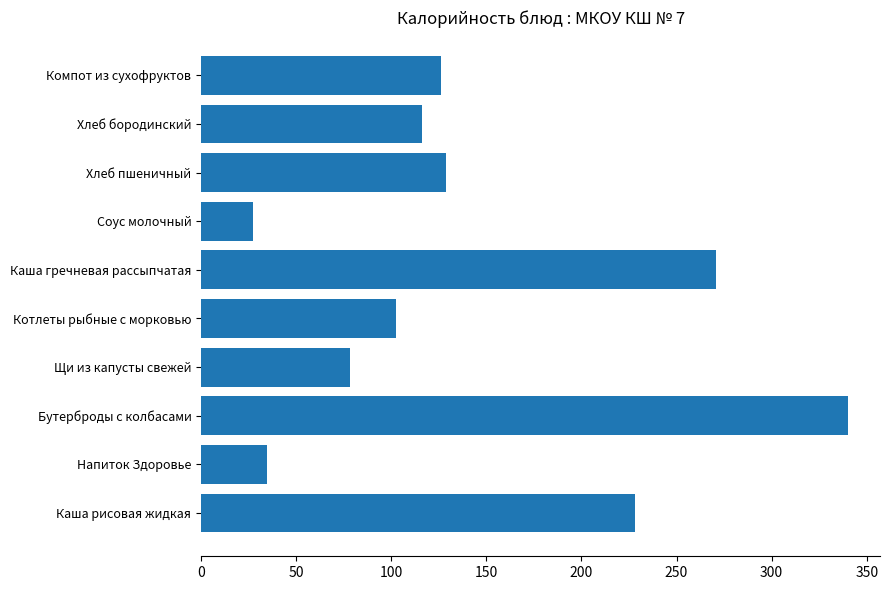

What value does the data have at Котлеты рыбные с морковью?

102.7